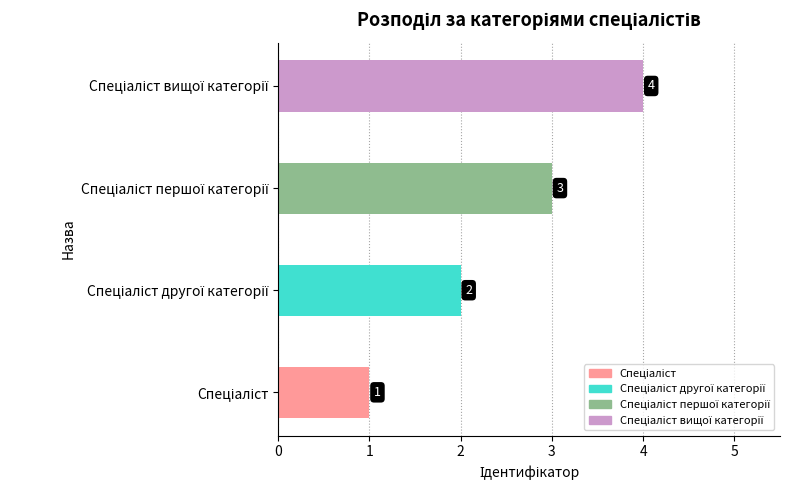

What is the greatest value displayed?

4